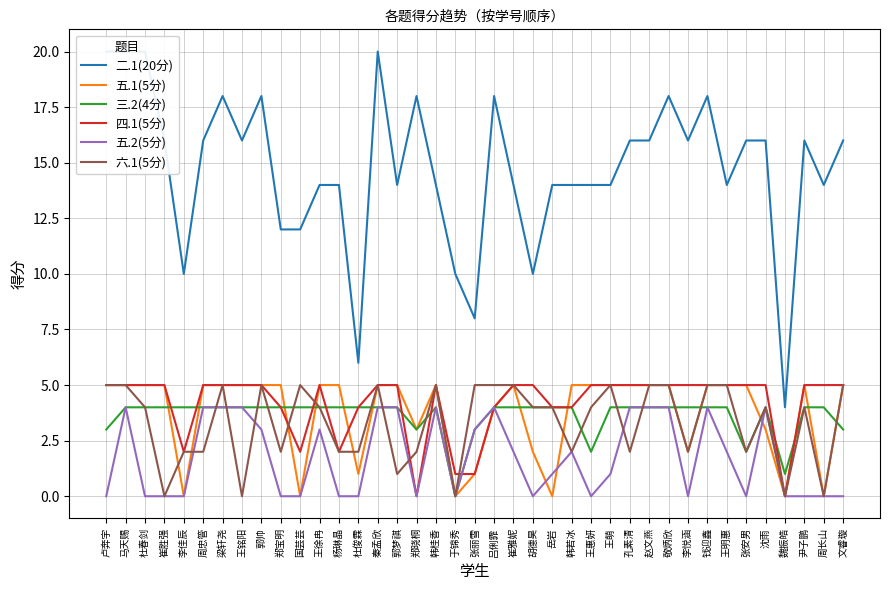

True or false: 五.1(5分) and 二.1(20分) cross at least once.

False